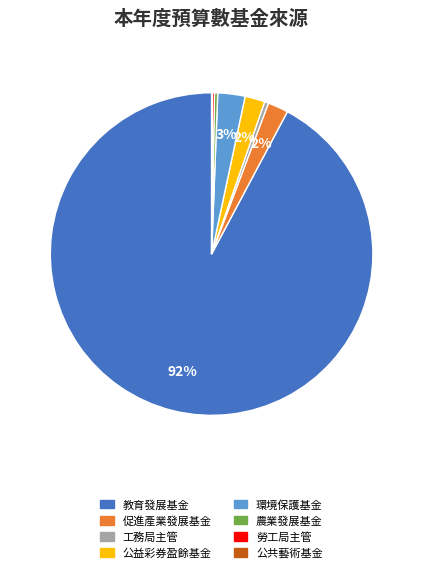

Is there any slice that represents more than half of the pie?

Yes